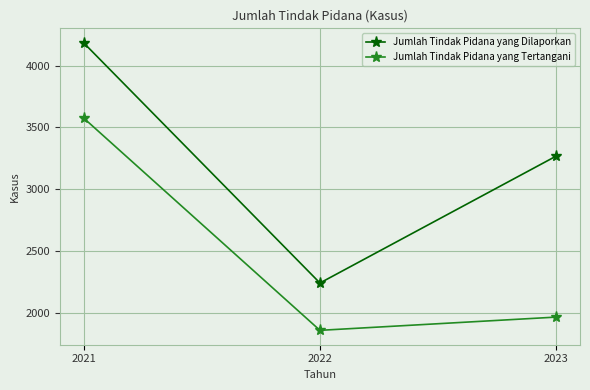

What is the approximate value of Jumlah Tindak Pidana yang Dilaporkan at 2021, to the nearest 100?

4200